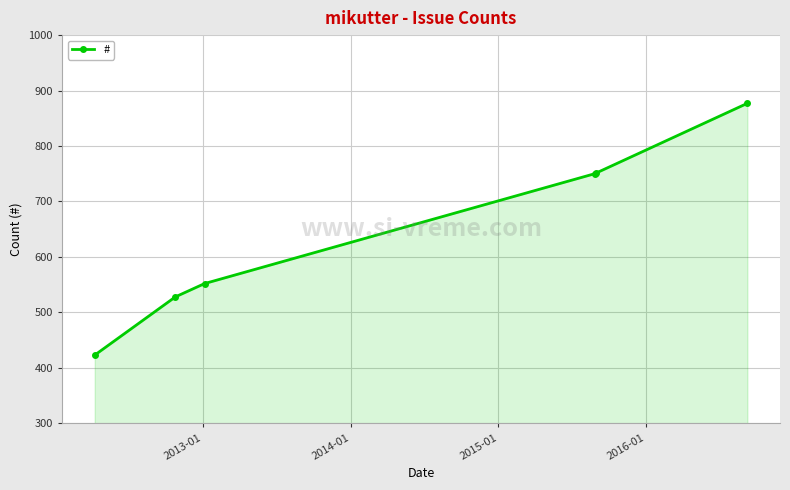

What is the maximum value shown in the chart?

877